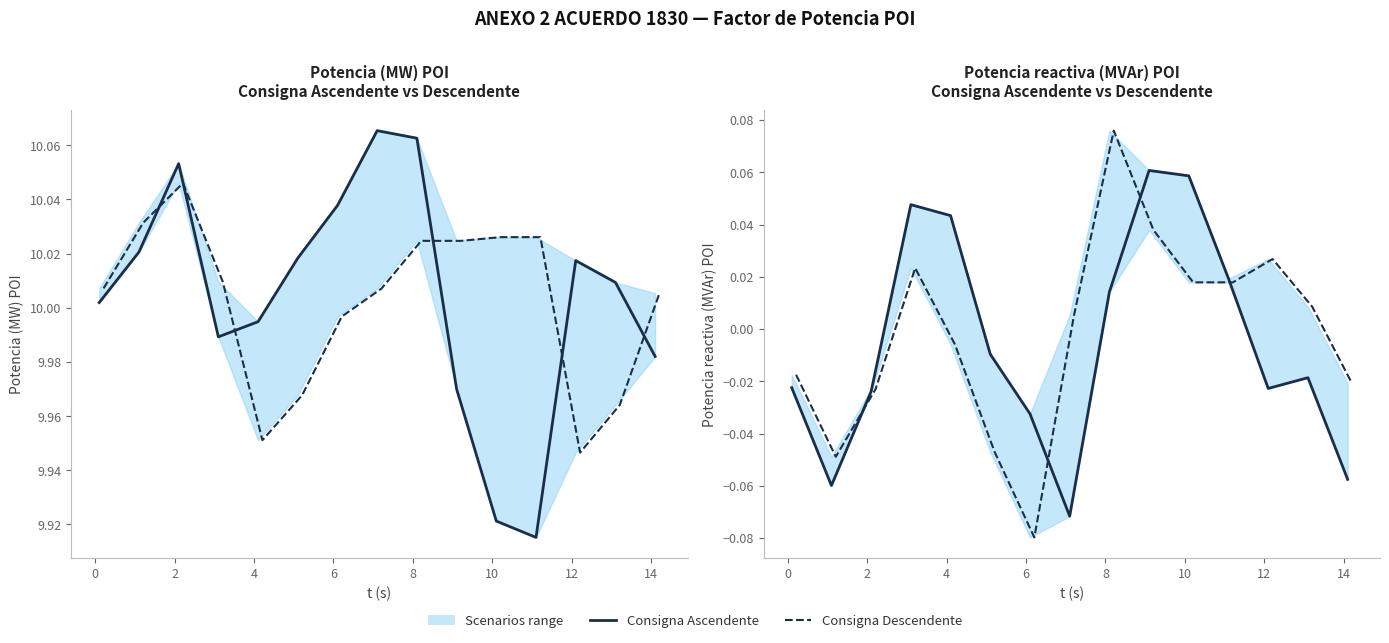

How many lines are shown in the chart?

2